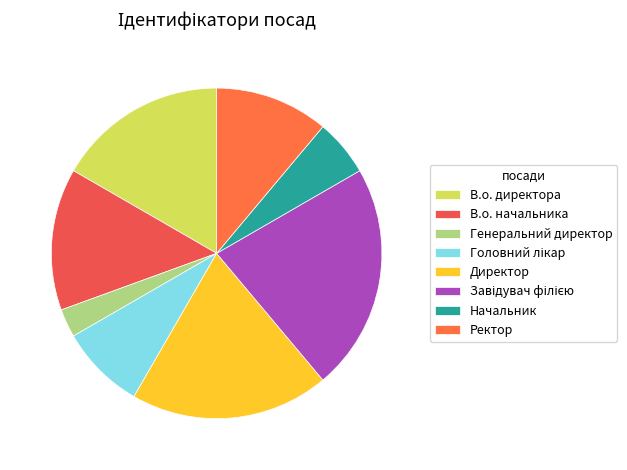

Count the number of slices in the pie.

8